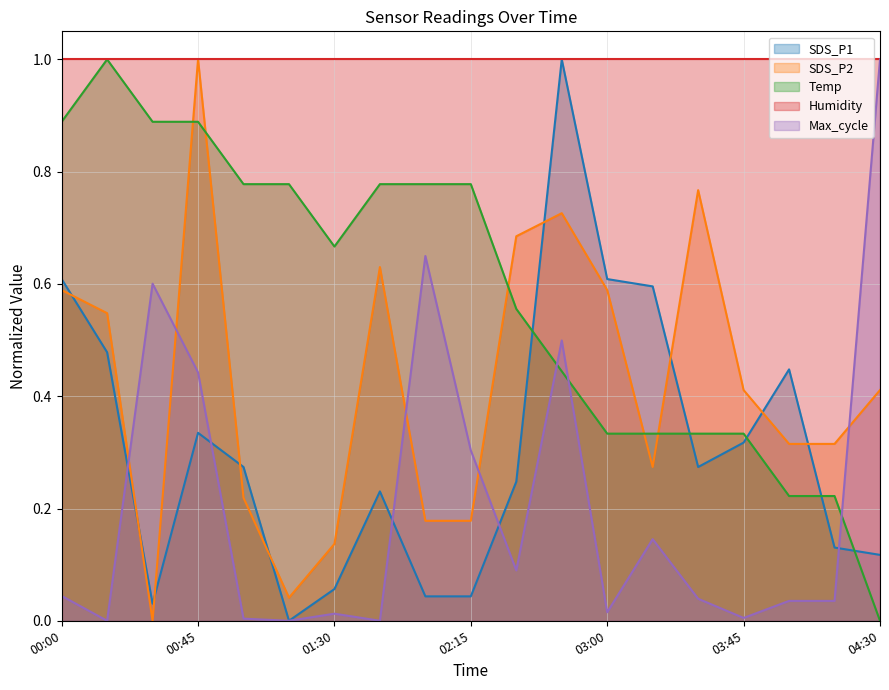

The value of Humidity at 03:45 is 1.0. True or false?

True